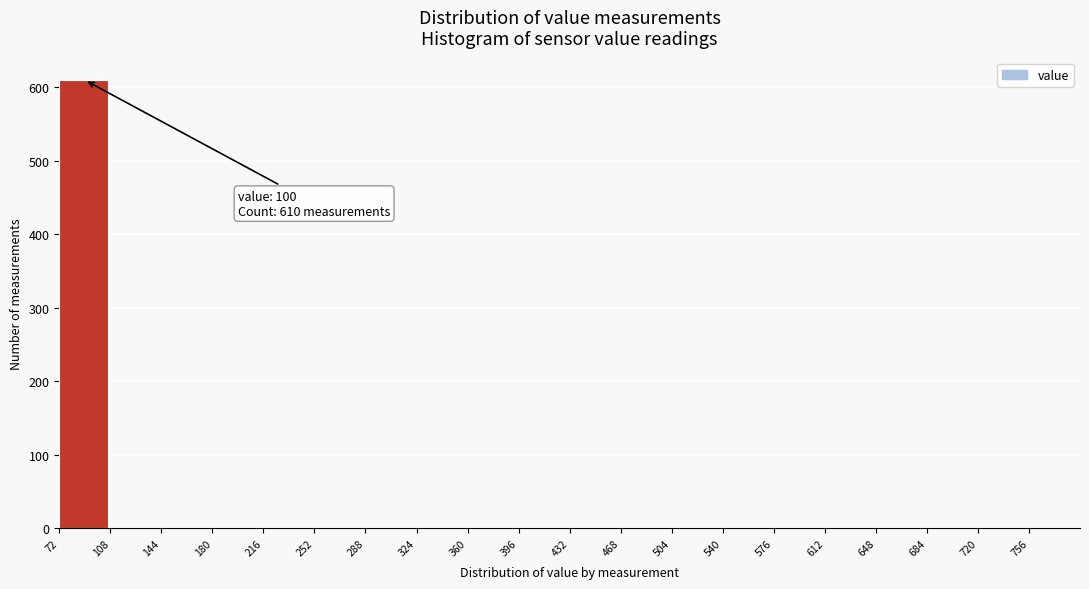

Over which range of the x-axis is the bar tallest?

72 to 108